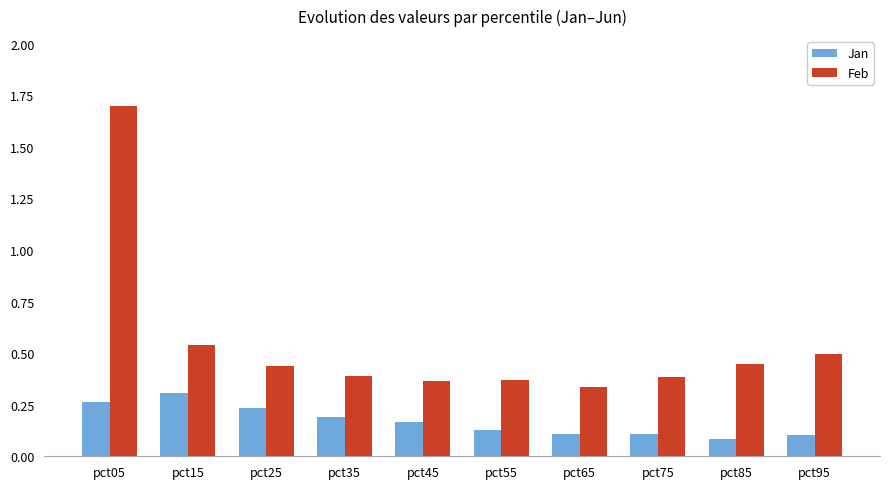

Which category has the highest value across all series?

pct05